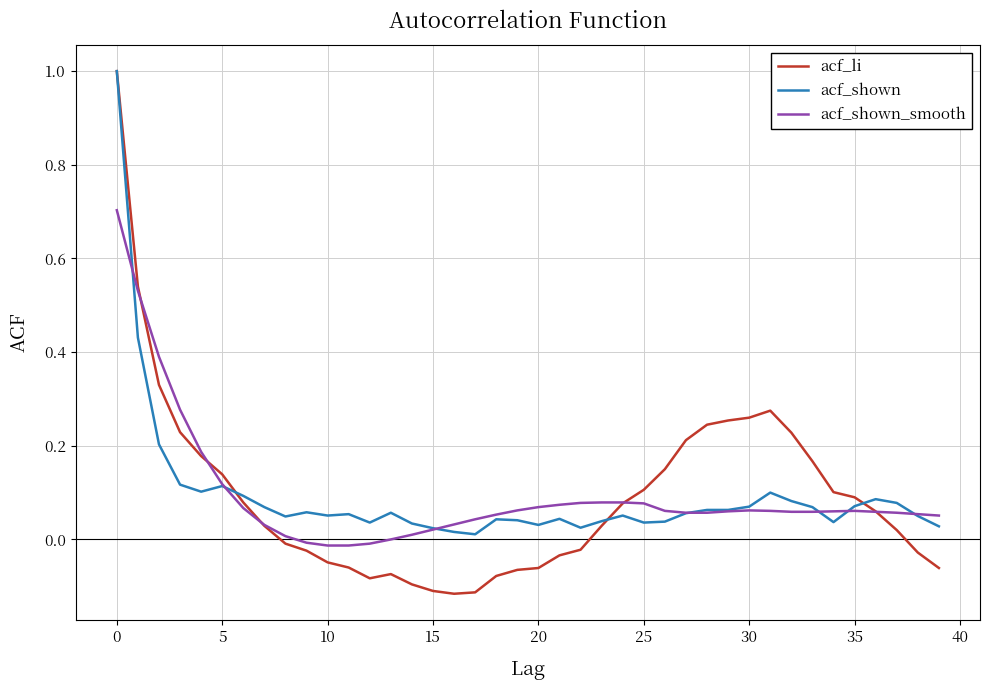

Which series has the largest range (max minus min)?

acf_li